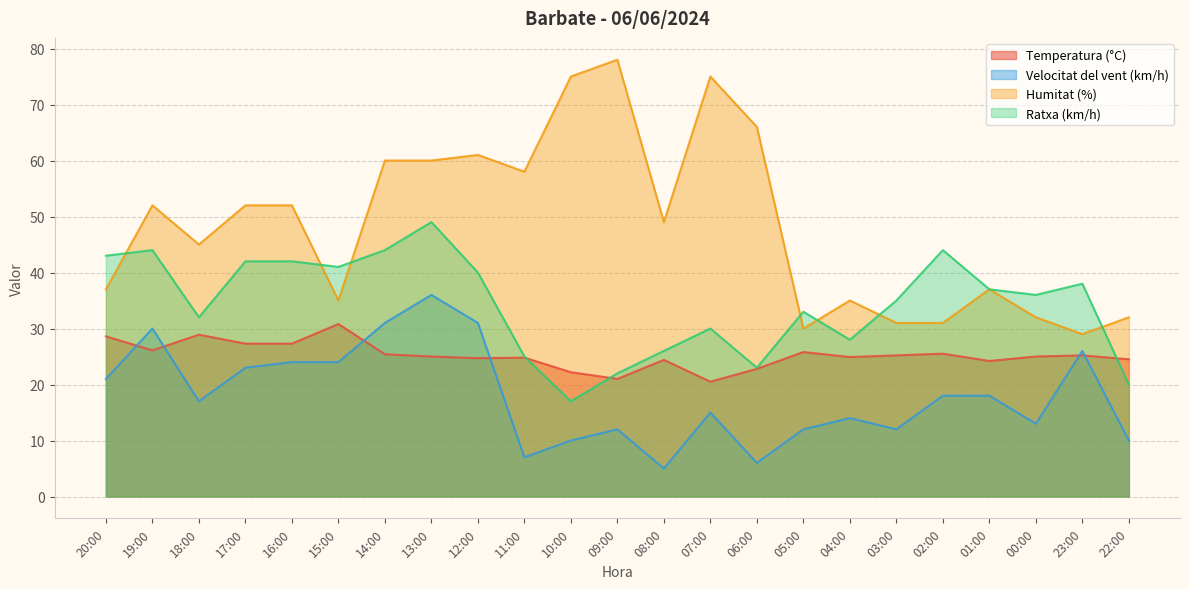

Reading left to right, extract all data points from this chart.

Temperatura (°C): 20:00=28.6	19:00=26.1	18:00=28.9	17:00=27.3	16:00=27.3	15:00=30.8	14:00=25.4	13:00=25.0	12:00=24.7	11:00=24.8	10:00=22.2	09:00=21.0	08:00=24.4	07:00=20.5	06:00=22.8	05:00=25.8	04:00=24.9	03:00=25.2	02:00=25.5	01:00=24.2	00:00=25.0	23:00=25.2	22:00=24.5
Velocitat del vent (km/h): 20:00=21.0	19:00=30.0	18:00=17.0	17:00=23.0	16:00=24.0	15:00=24.0	14:00=31.0	13:00=36.0	12:00=31.0	11:00=7.0	10:00=10.0	09:00=12.0	08:00=5.0	07:00=15.0	06:00=6.0	05:00=12.0	04:00=14.0	03:00=12.0	02:00=18.0	01:00=18.0	00:00=13.0	23:00=26.0	22:00=10.0
Humitat (%): 20:00=37.0	19:00=52.0	18:00=45.0	17:00=52.0	16:00=52.0	15:00=35.0	14:00=60.0	13:00=60.0	12:00=61.0	11:00=58.0	10:00=75.0	09:00=78.0	08:00=49.0	07:00=75.0	06:00=66.0	05:00=30.0	04:00=35.0	03:00=31.0	02:00=31.0	01:00=37.0	00:00=32.0	23:00=29.0	22:00=32.0
Ratxa (km/h): 20:00=43.0	19:00=44.0	18:00=32.0	17:00=42.0	16:00=42.0	15:00=41.0	14:00=44.0	13:00=49.0	12:00=40.0	11:00=25.0	10:00=17.0	09:00=22.0	08:00=26.0	07:00=30.0	06:00=23.0	05:00=33.0	04:00=28.0	03:00=35.0	02:00=44.0	01:00=37.0	00:00=36.0	23:00=38.0	22:00=20.0